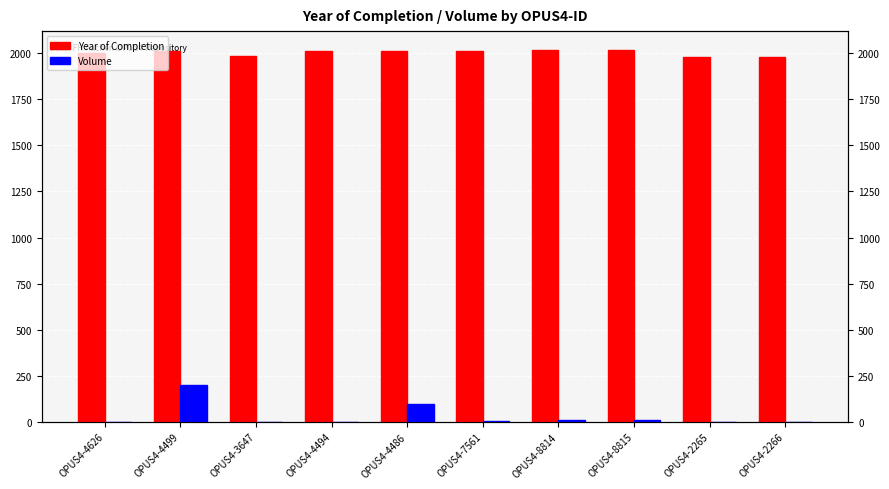

What is the difference between the highest and lowest values at OPUS4-4626?

1999